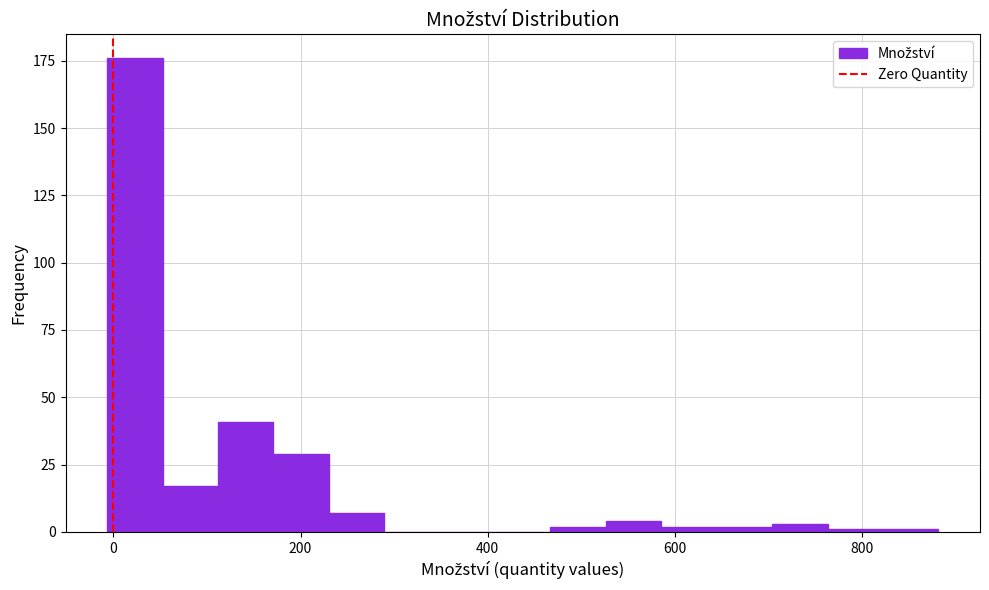

Read against the x-axis, roughly where is the centre of the tallest bar?

20